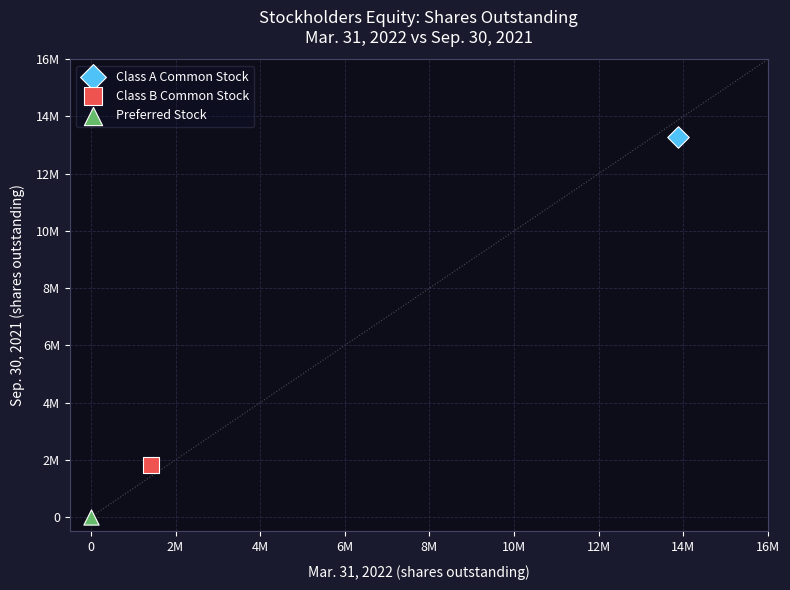

What are all the series names shown in the legend?

Class A Common Stock, Class B Common Stock, Preferred Stock